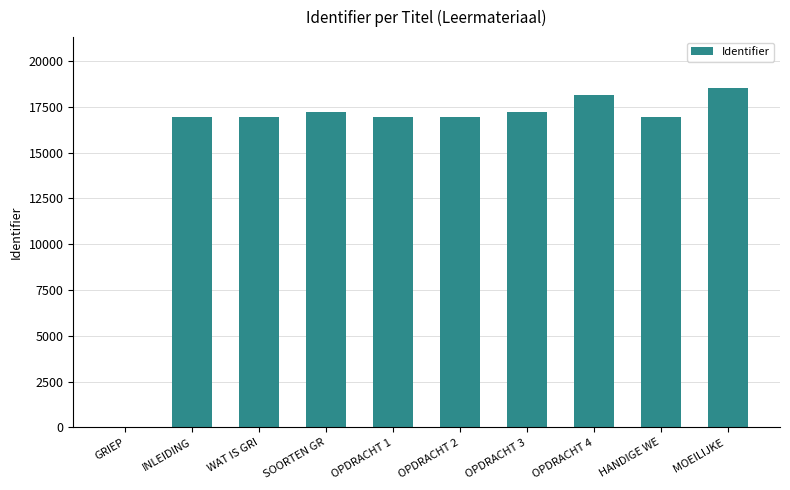

What is the change in value from OPDRACHT 3 to HANDIGE WE?

-275